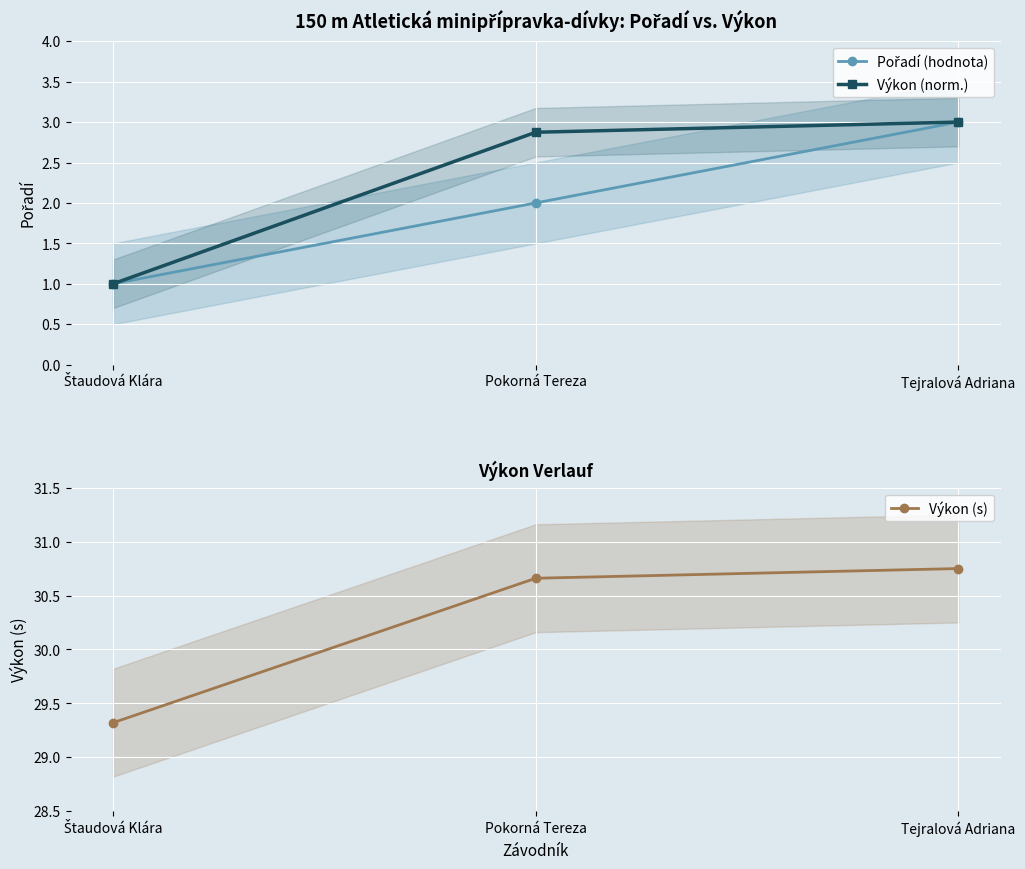

Between Štaudová Klára and Tejralová Adriana, which series saw the biggest shift?

Pořadí (hodnota)